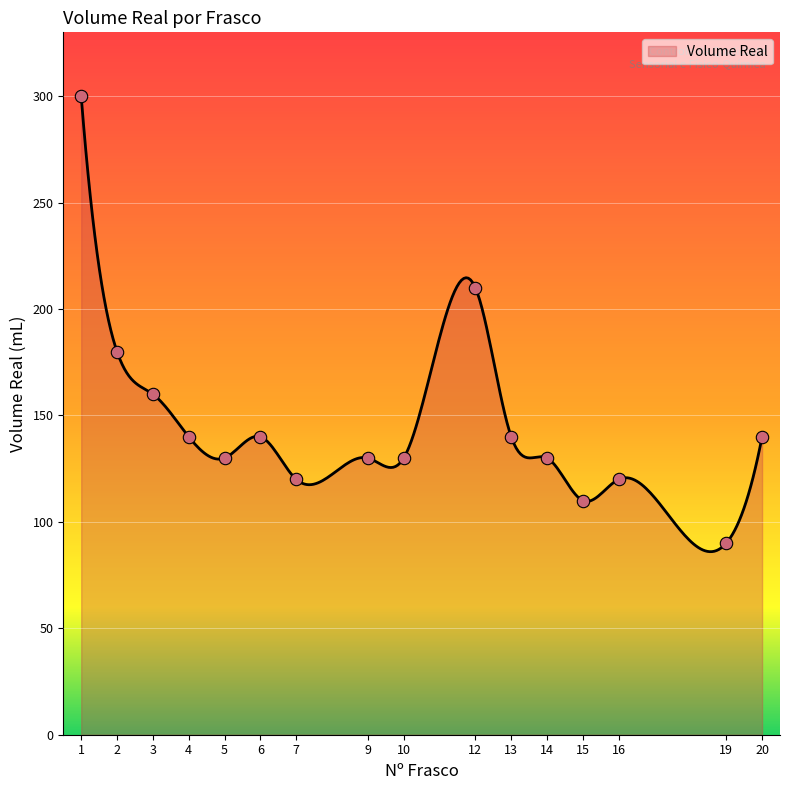

What is the change in value from 15 to 20?

+30